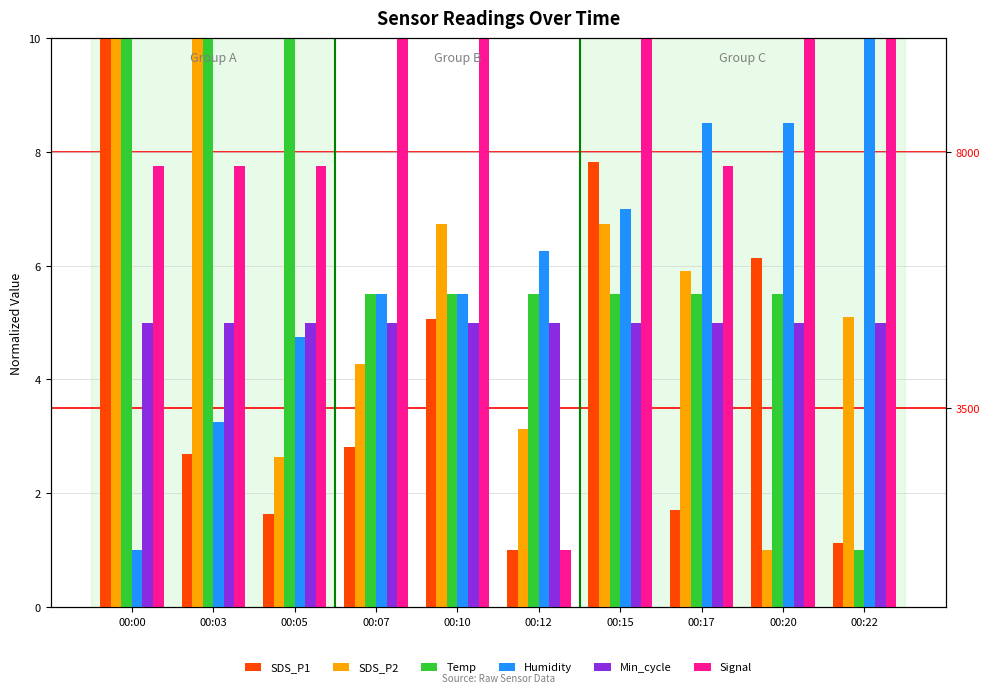

Rank the series at 00:15 from highest to lowest value.

Signal, SDS_P1, Humidity, SDS_P2, Temp, Min_cycle